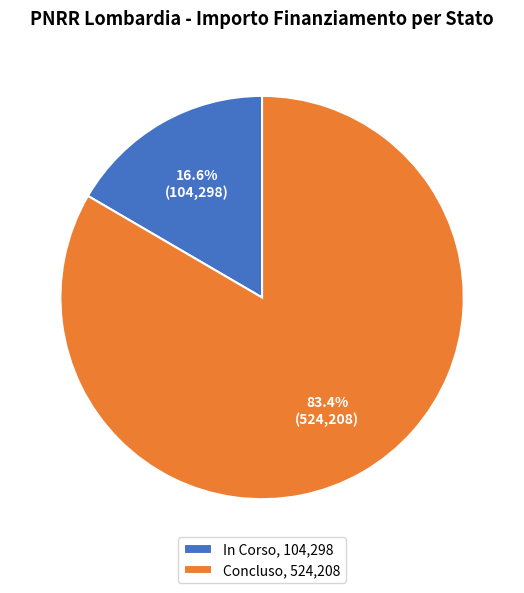

Rank the categories by value from highest to lowest.

Concluso, In Corso